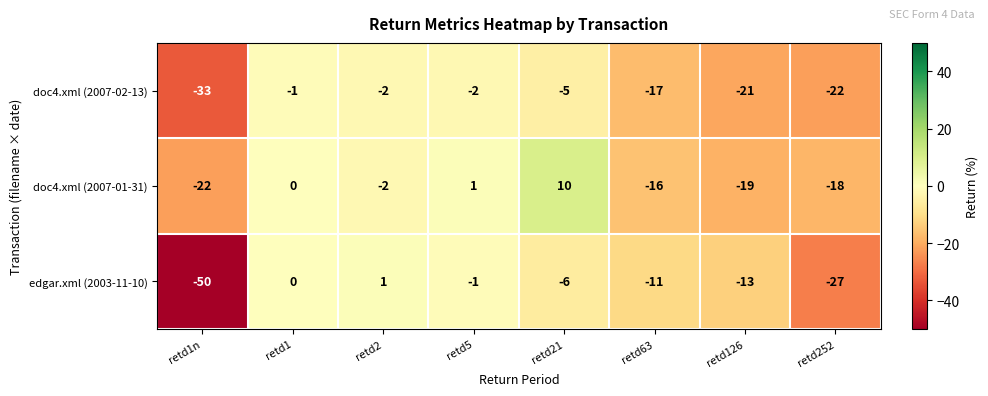

Which series has the largest total across all categories?

doc4.xml (2007-01-31)